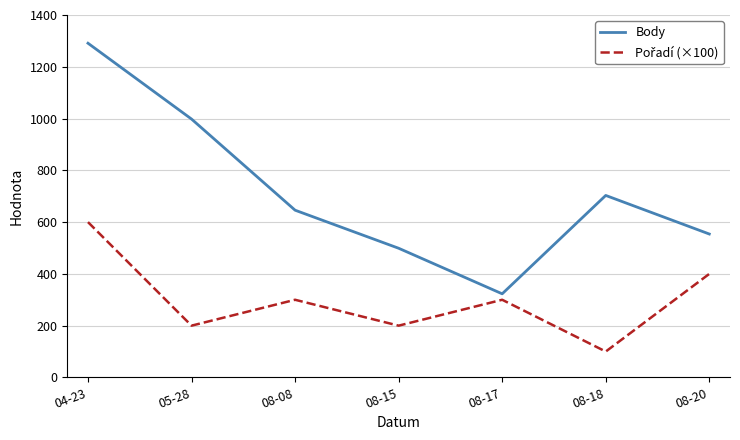

How many lines are shown in the chart?

2